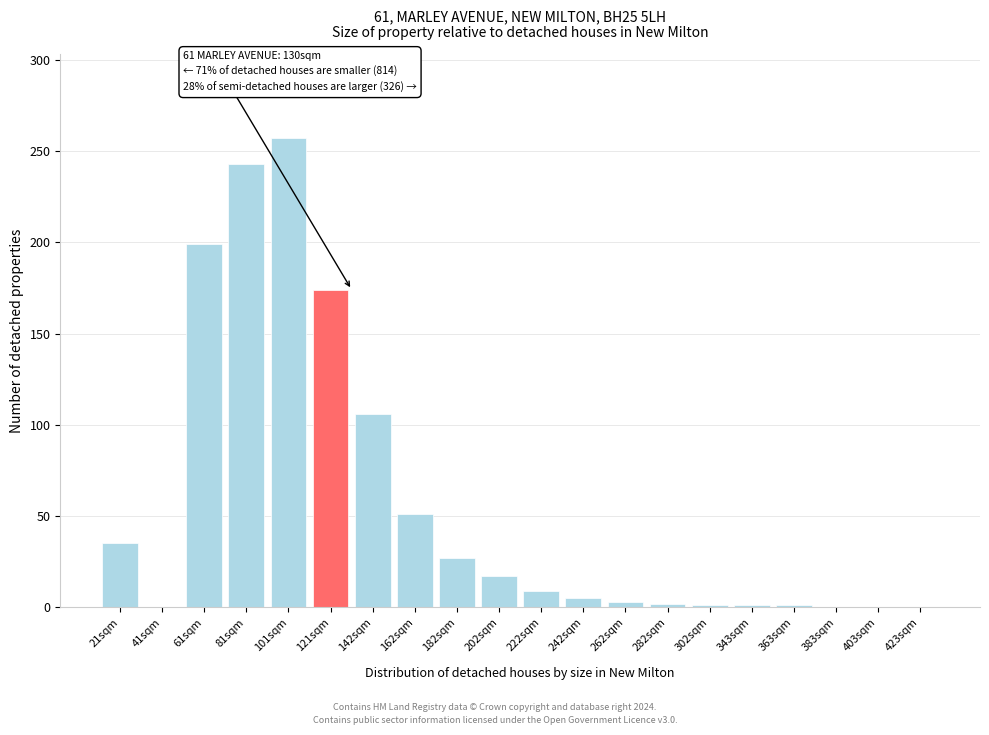

What is the maximum value shown in the chart?

257